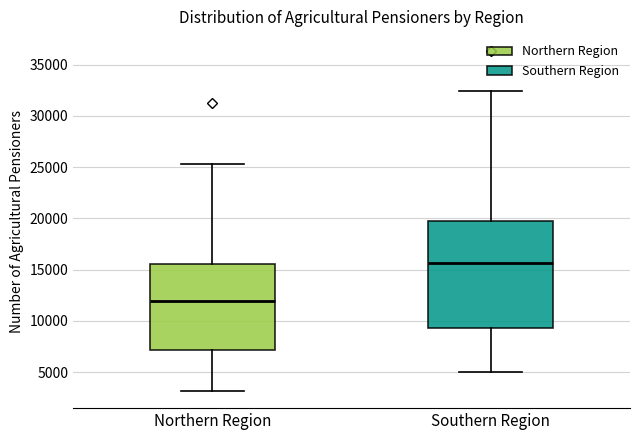

Which box's median line is the lowest?

Northern Region